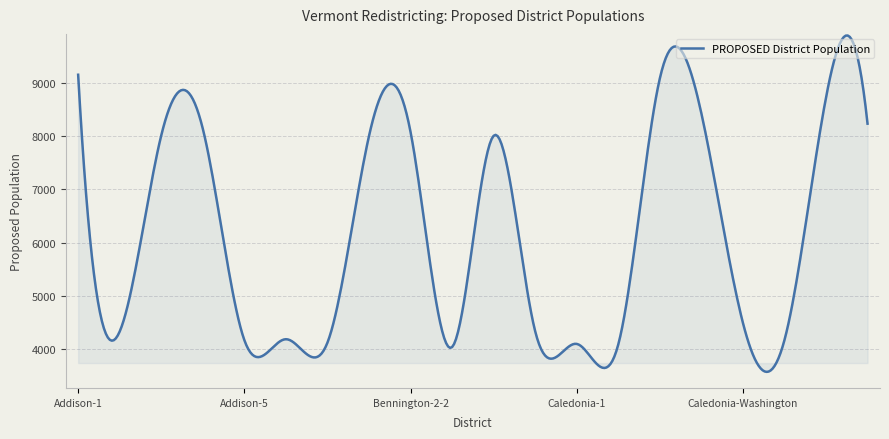

What is the maximum value shown in the chart?

9888.5